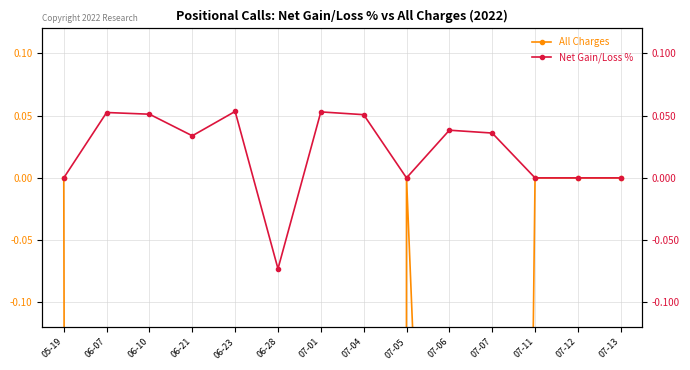

What is the spread (max minus min) of values at 06-10?

5.0